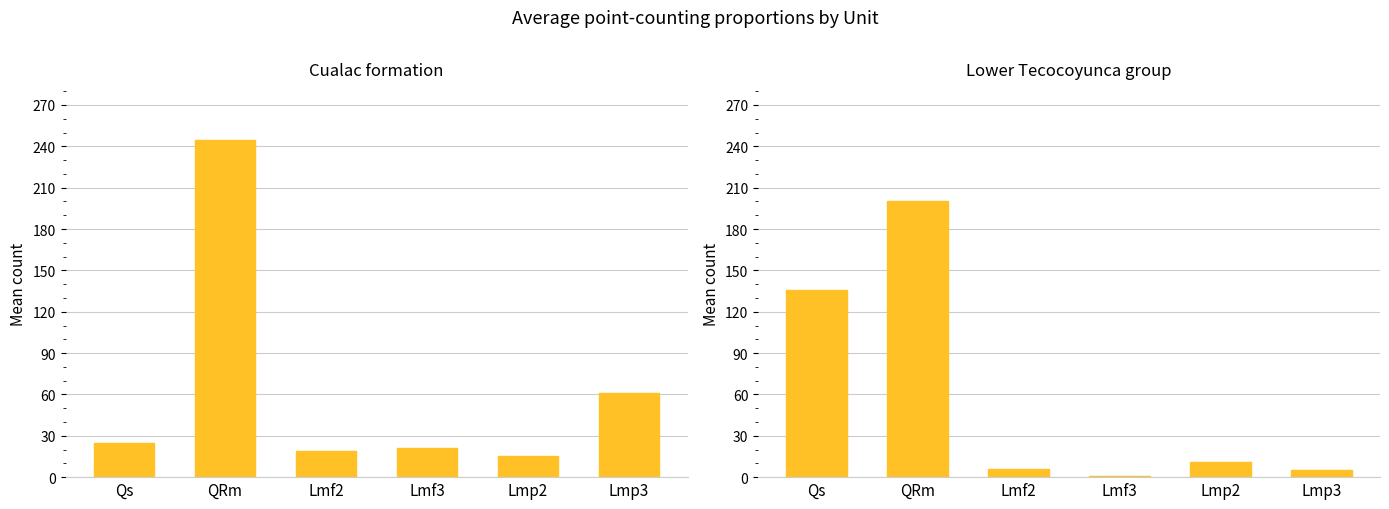

Is the value of Lower Tecocoyunca group at Lmf2 greater than the value of Cualac formation at QRm?

No